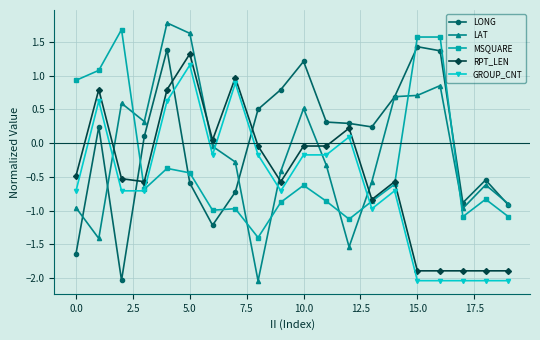

What is the minimum value for LONG?

-2.0